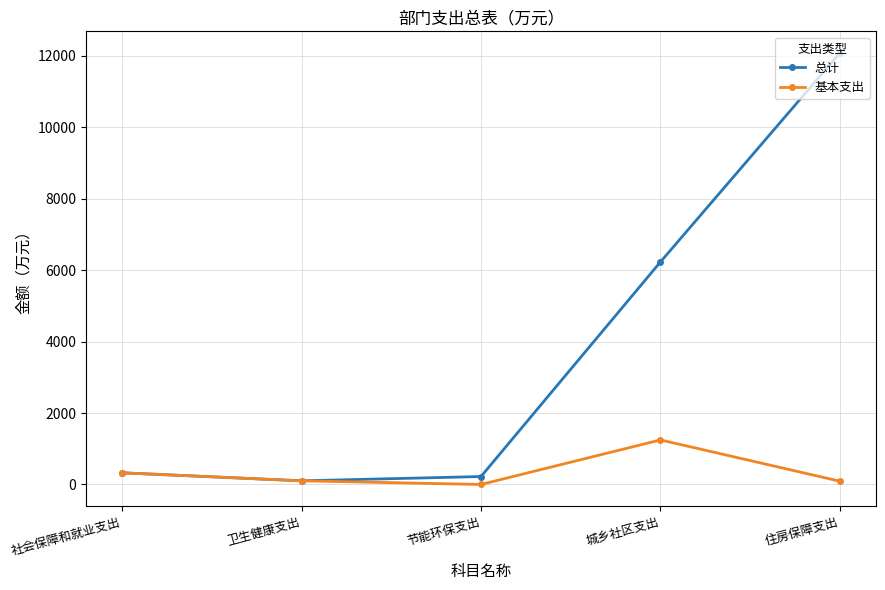

Rank the series by their average value, from lowest to highest.

基本支出, 总计